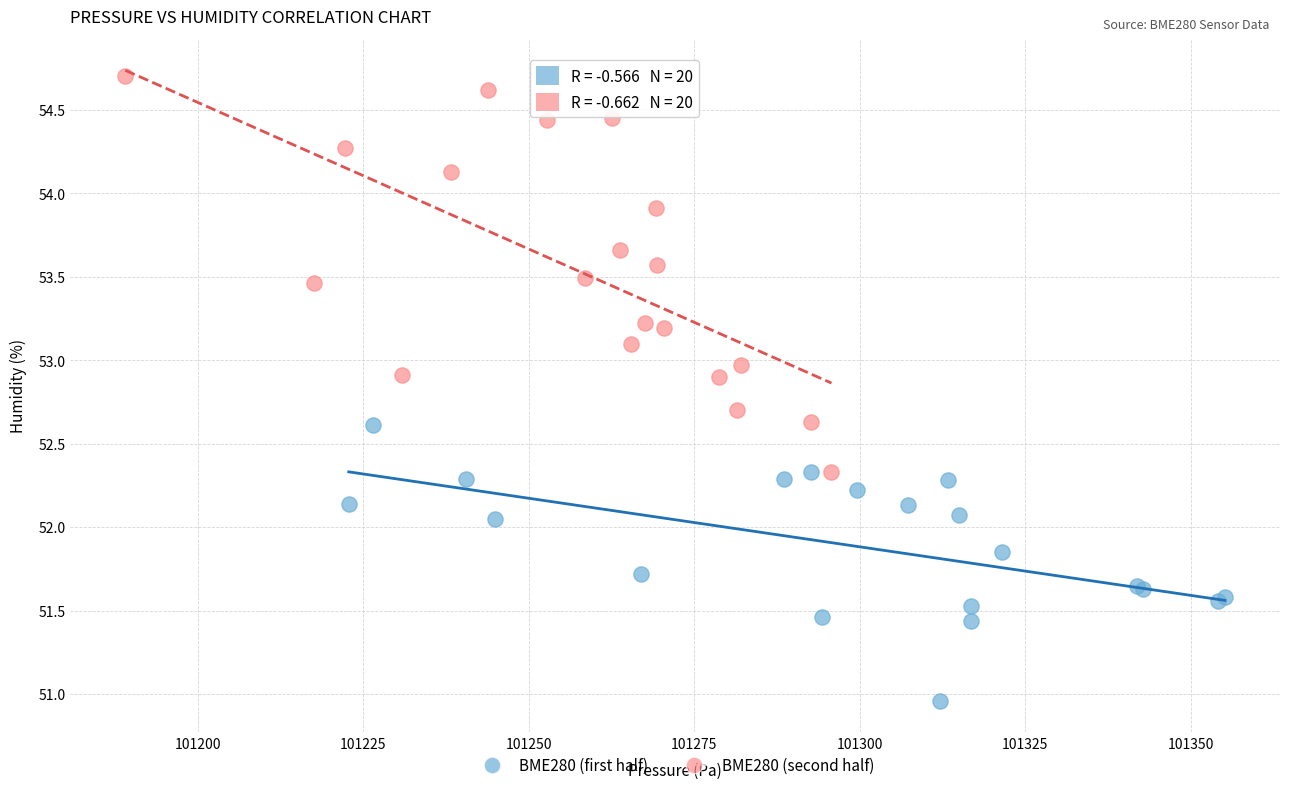

Which series reaches the maximum Y coordinate?

BME280 (second half)